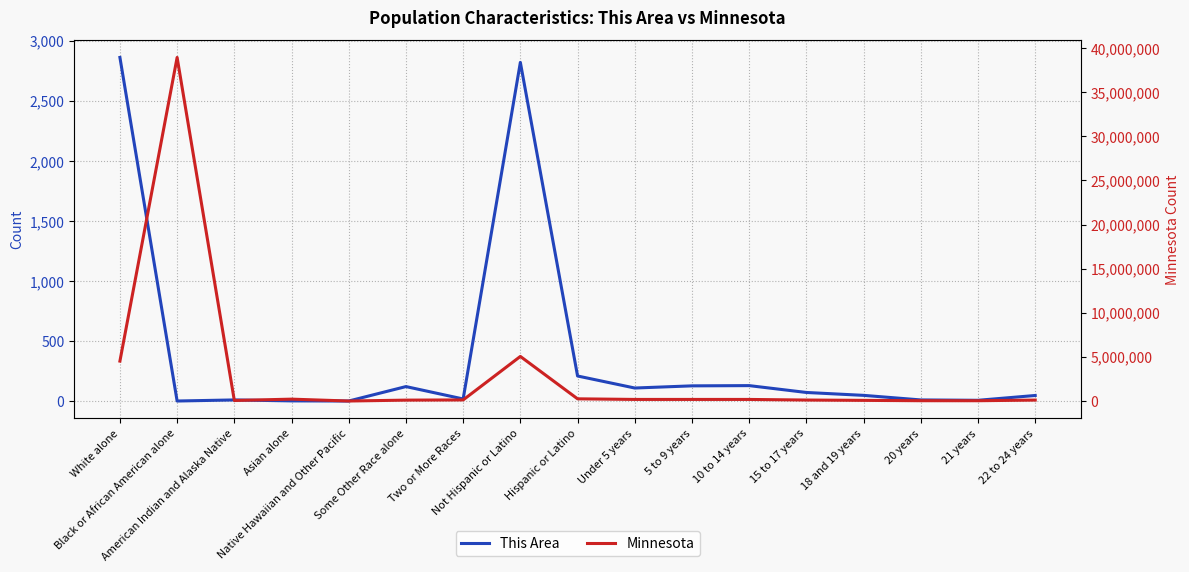

True or false: Minnesota has a value of 103000 at Some Other Race alone.

True